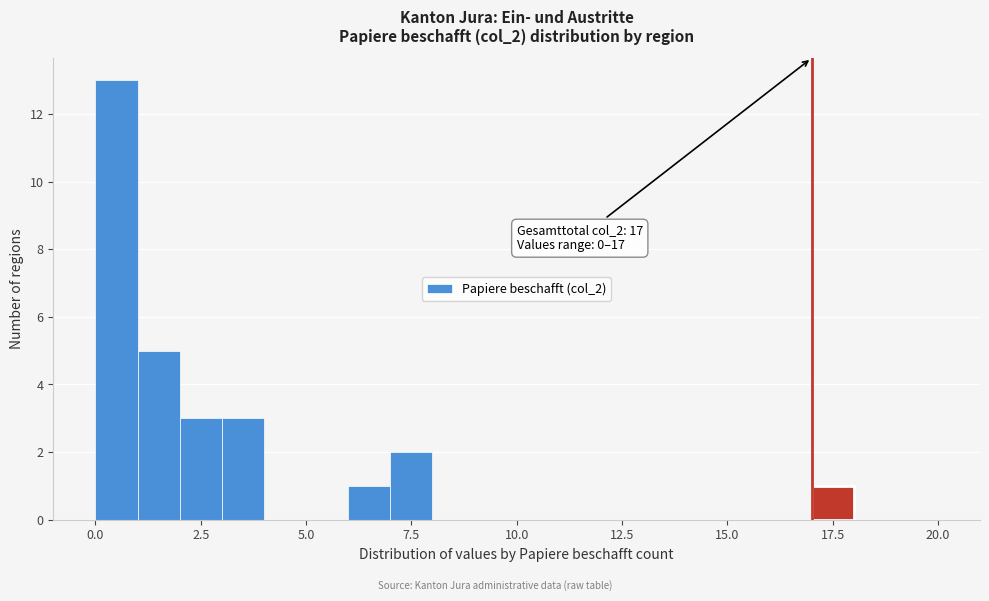

Around what value on the x-axis is the tallest bar? Give the approximate position of its centre, as read against the axis.

0.5